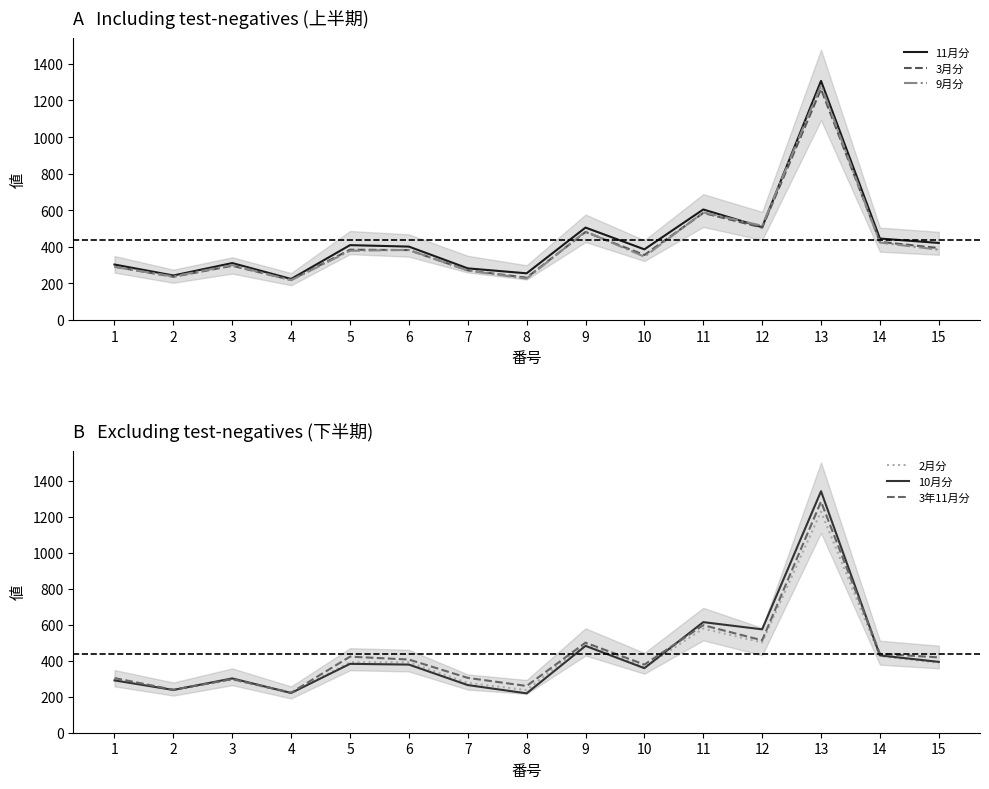

What is the average value of the 10月分 series?

433